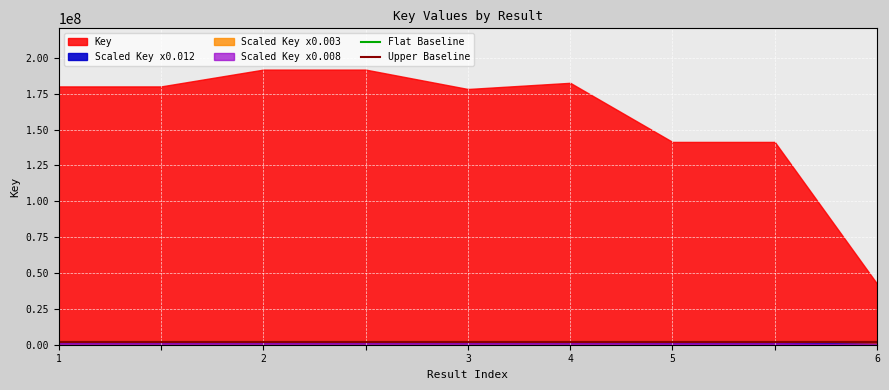

How many data points does each series have?

9